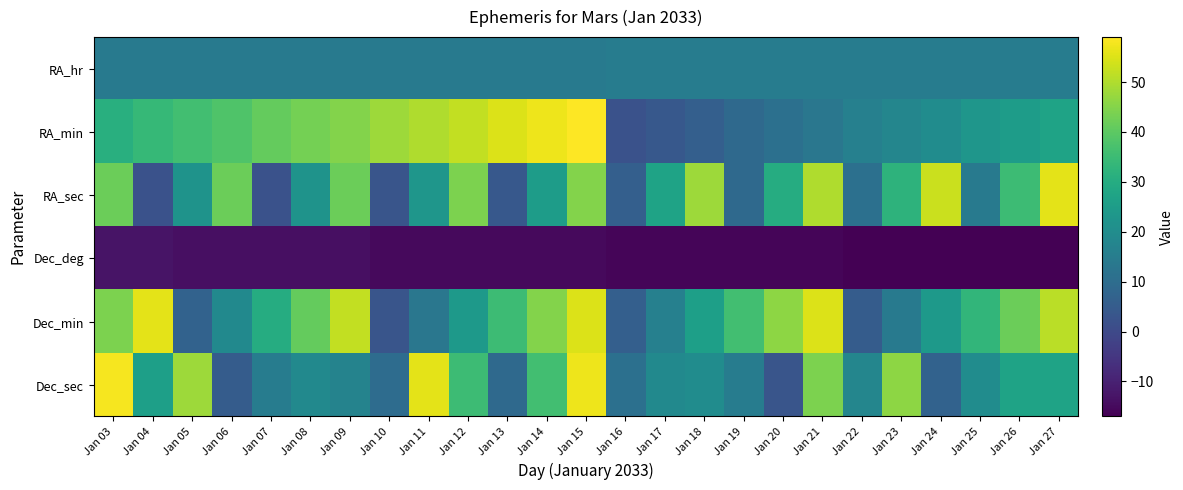

At which category is the sum across all series the highest?

Jan 15